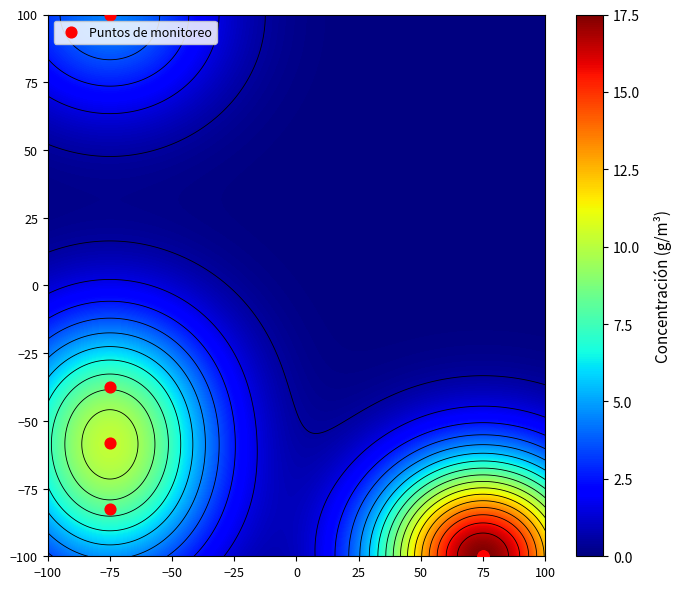

Where does the data first go above -82?

−75